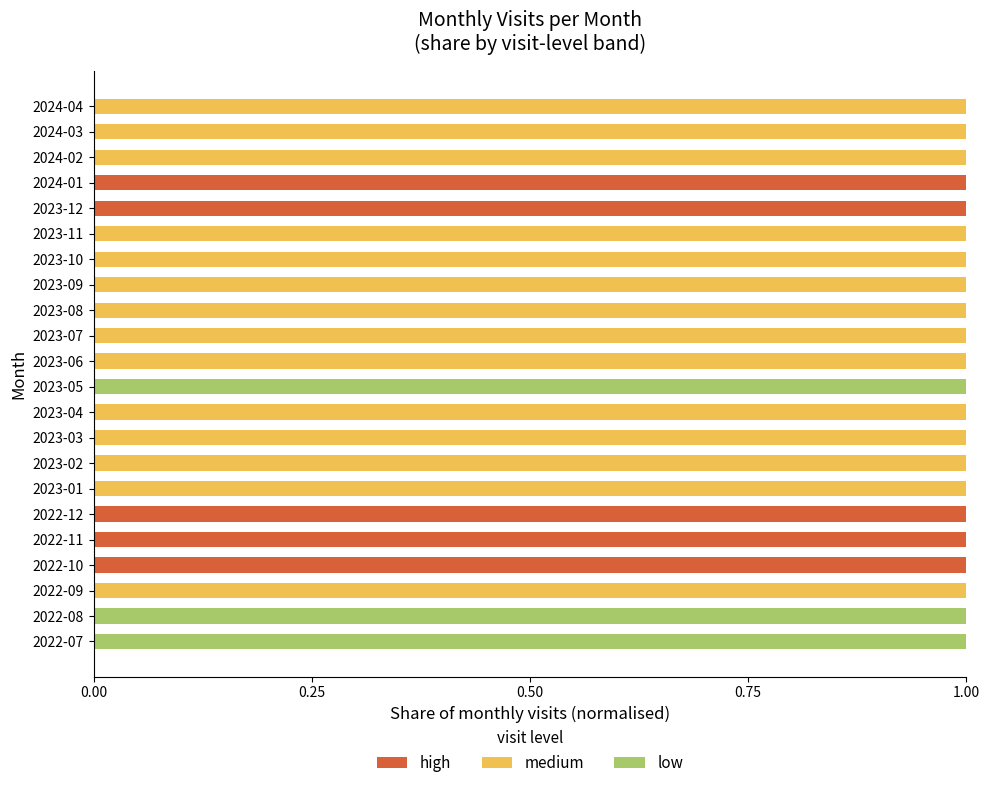

Is it true that high equals 0 at 2024-04?

True